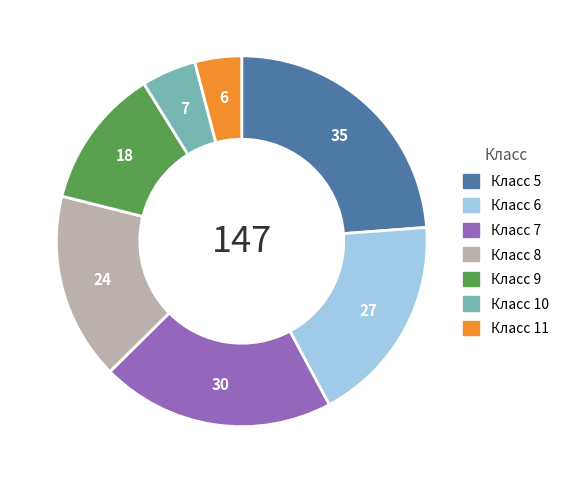

Is there a majority slice in this chart?

No